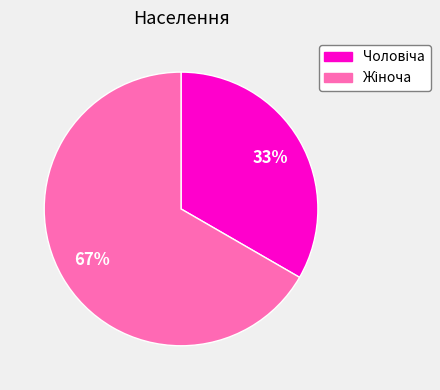

Is there any slice that represents more than half of the pie?

Yes